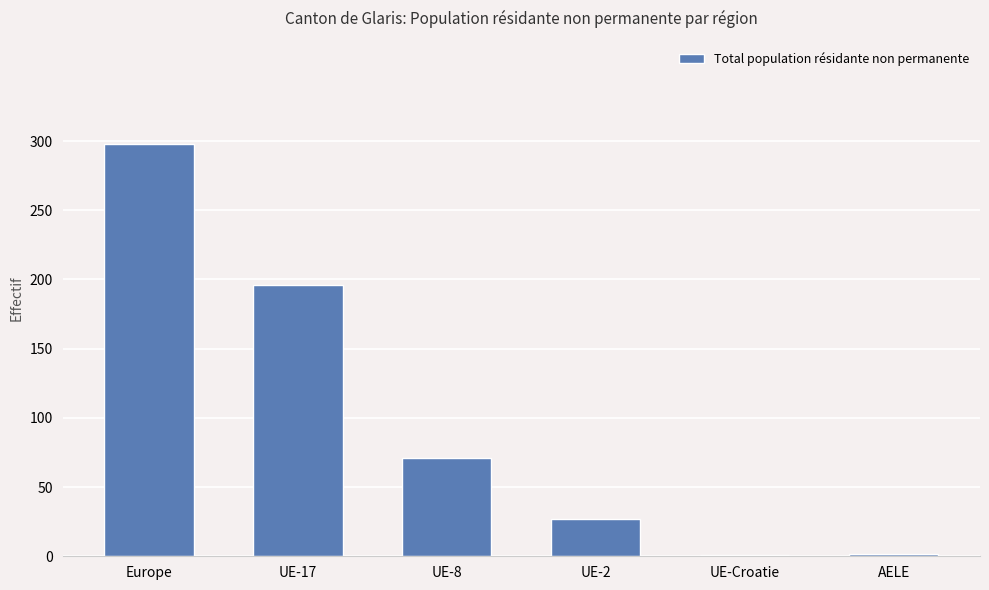

The chart shows a value of 71 at UE-8. True or false?

True